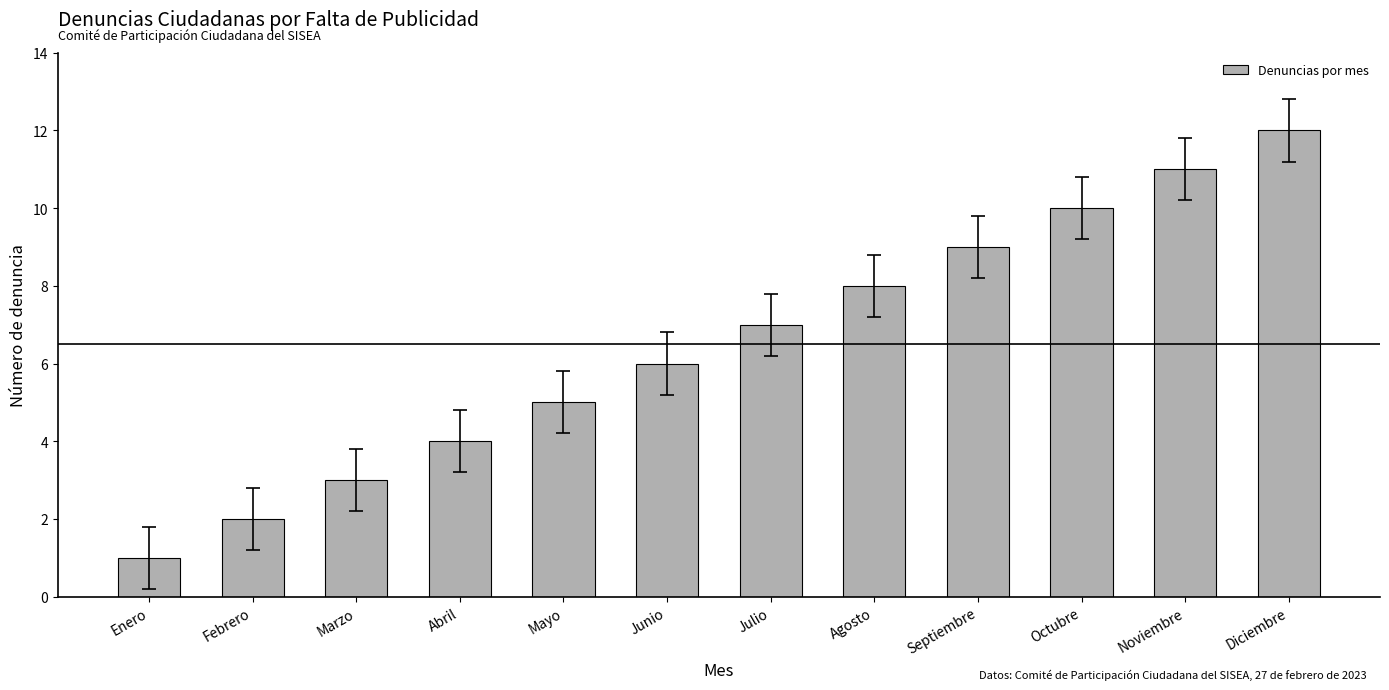

What is the sum of all values?

78